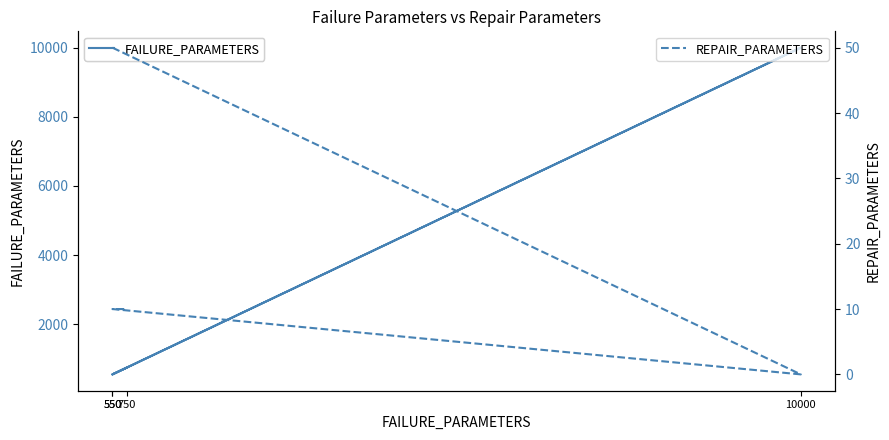

In FAILURE_PARAMETERS, how many points are lower than both neighbors (excluding endpoints)?

1